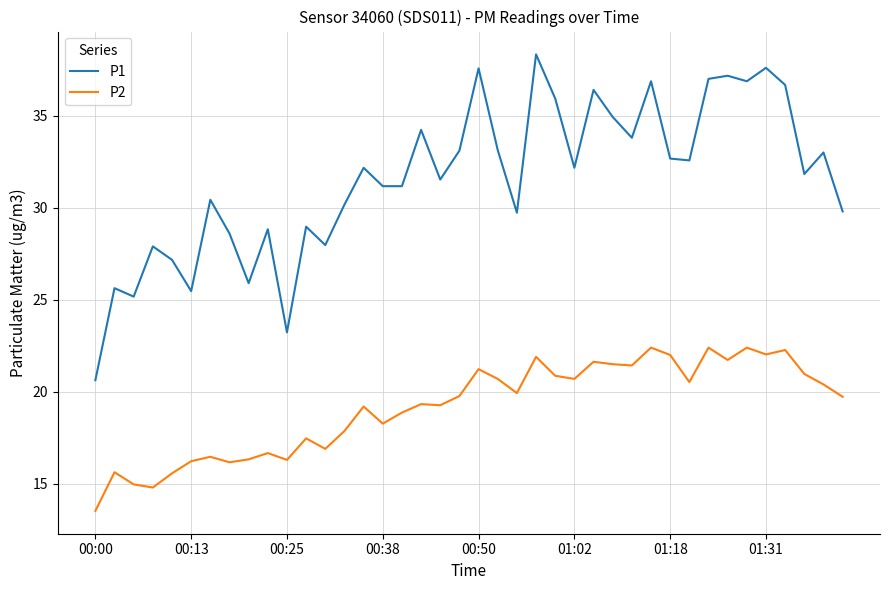

What is the minimum value shown in the chart?

13.5